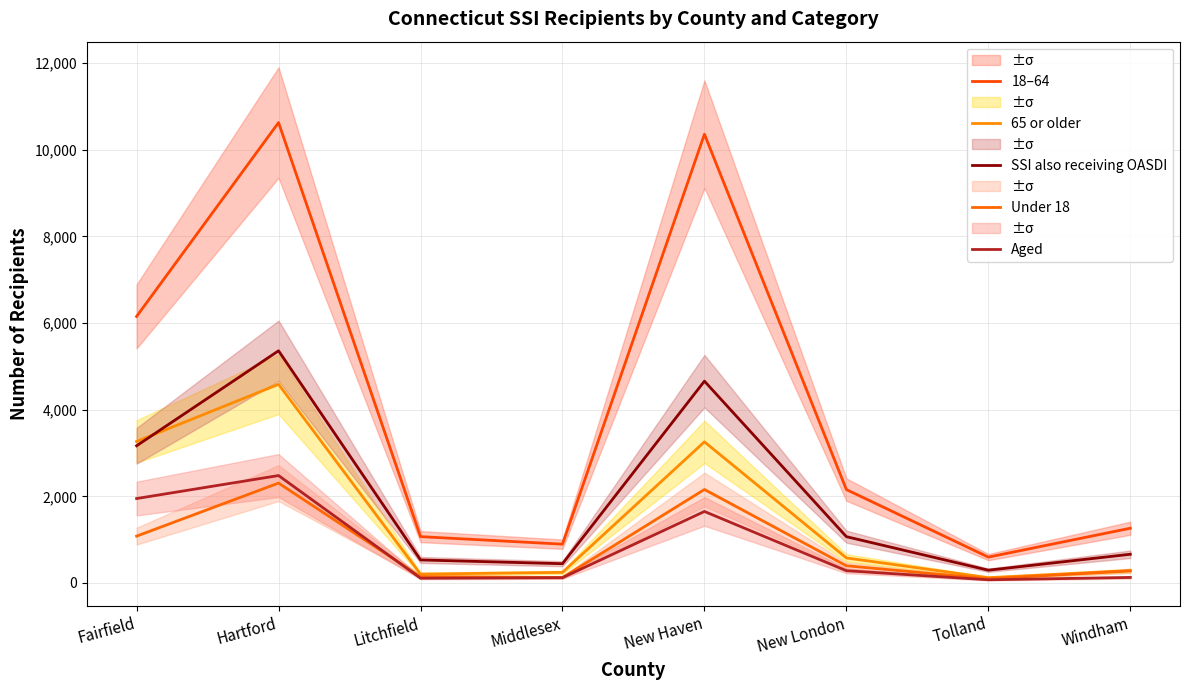

Reading left to right, what are all the values shown in this chart?

18–64: Fairfield=6153	Hartford=10628	Litchfield=1070	Middlesex=896	New Haven=10359	New London=2156	Tolland=597	Windham=1264
65 or older: Fairfield=3267	Hartford=4586	Litchfield=205	Middlesex=245	New Haven=3258	New London=578	Tolland=123	Windham=285
SSI also receiving OASDI: Fairfield=3167	Hartford=5360	Litchfield=532	Middlesex=445	New Haven=4659	New London=1069	Tolland=295	Windham=663
Under 18: Fairfield=1081	Hartford=2306	Litchfield=146	Middlesex=126	New Haven=2158	New London=397	Tolland=97	Windham=279
Aged: Fairfield=1949	Hartford=2480	Litchfield=110	Middlesex=122	New Haven=1651	New London=283	Tolland=74	Windham=128